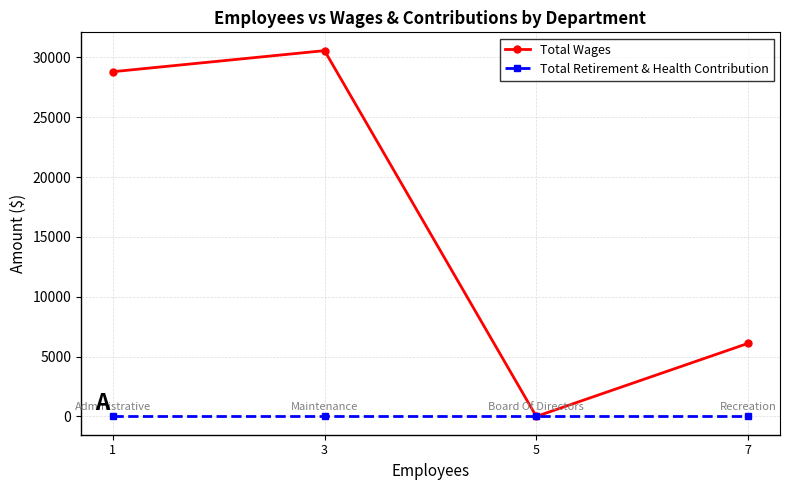

Which series has the largest total across all categories?

Total Wages